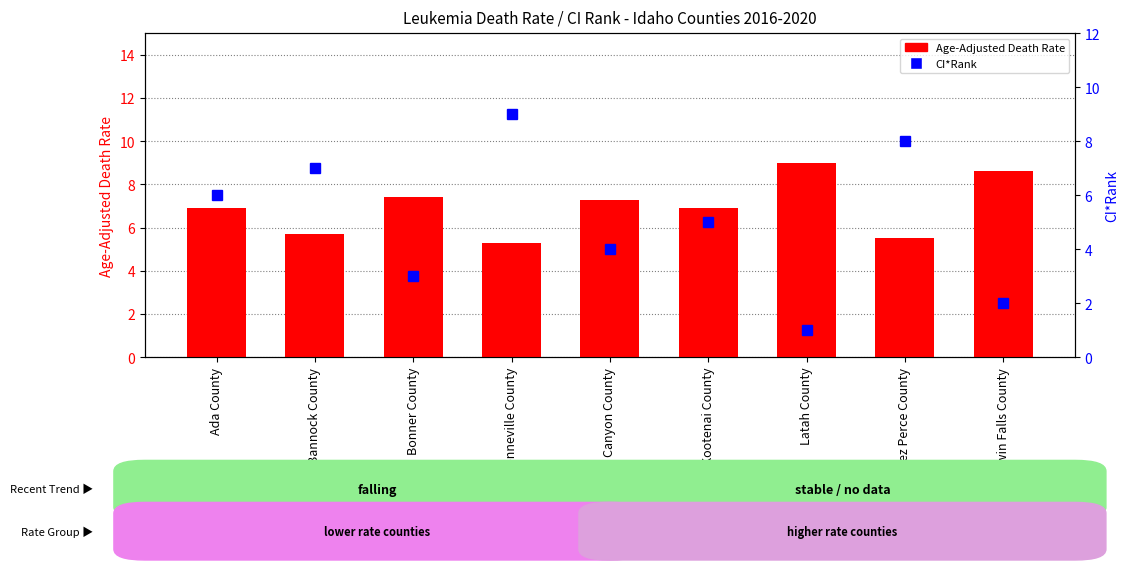

What is the total value across all series at Latah County?

10.0